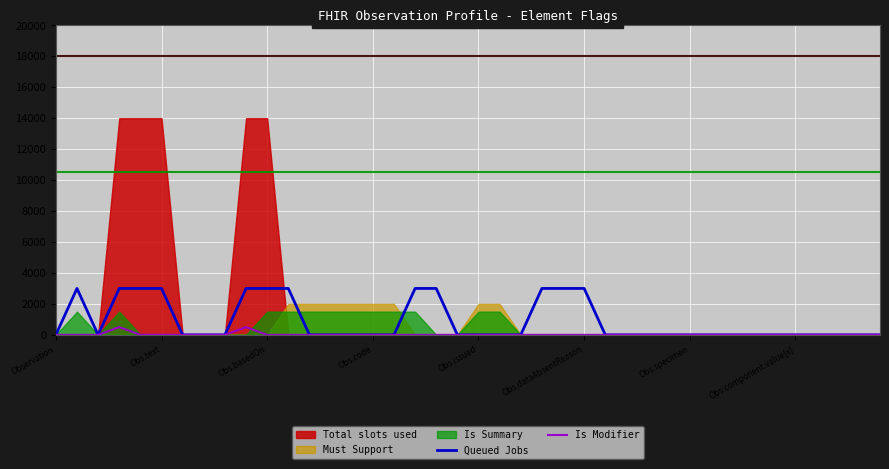

True or false: Is Modifier and Queued Jobs intersect in this chart.

False